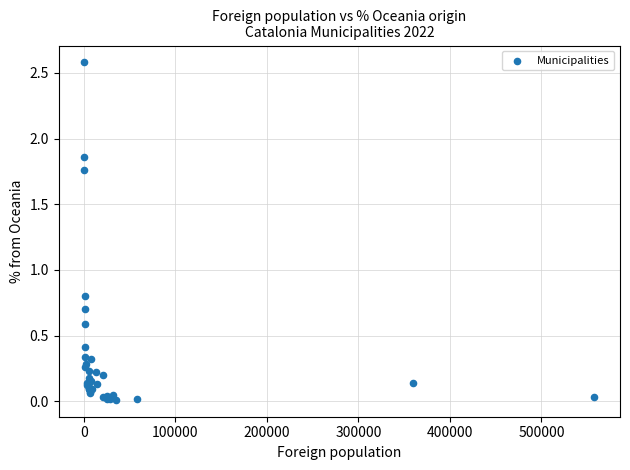

What Y value in the scatter plot is closest to 1?

0.8